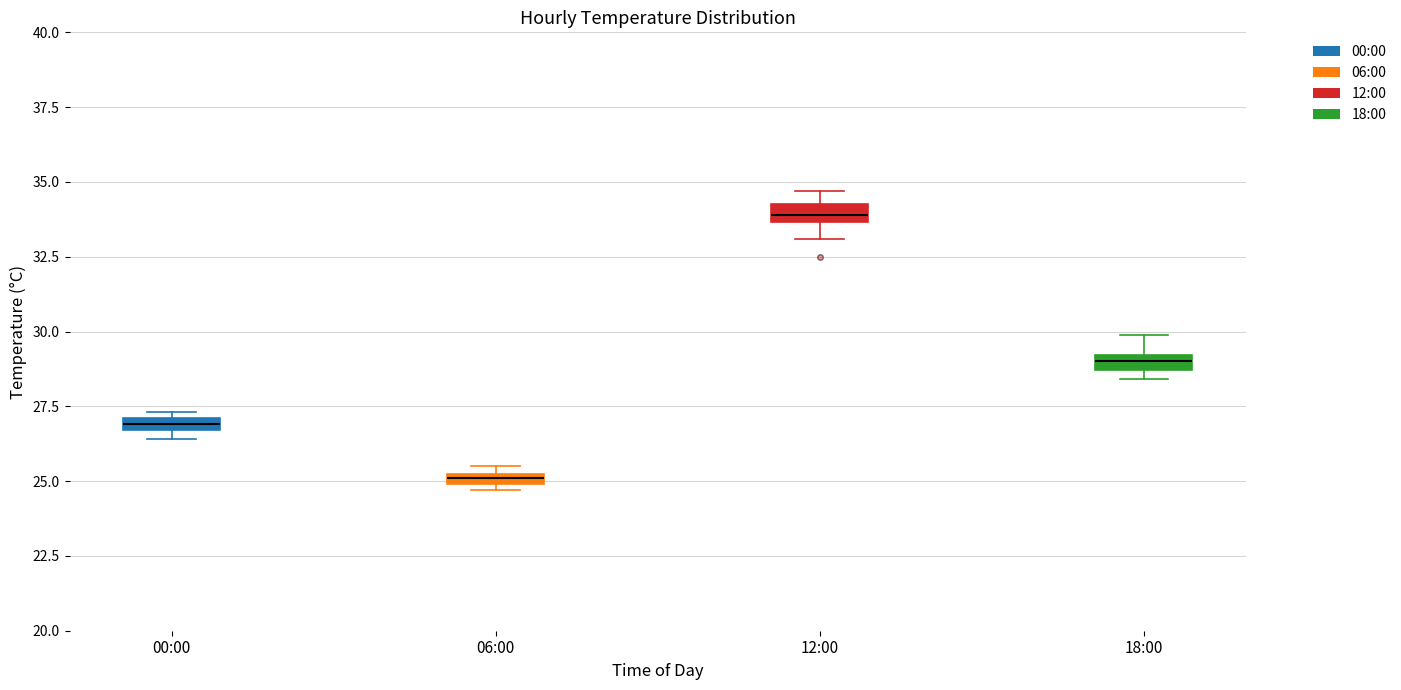

Where is the lower edge of the box for 00:00 on the y-axis? The values are not printed on the chart, so give them approximately, as read against the axis.

26.5